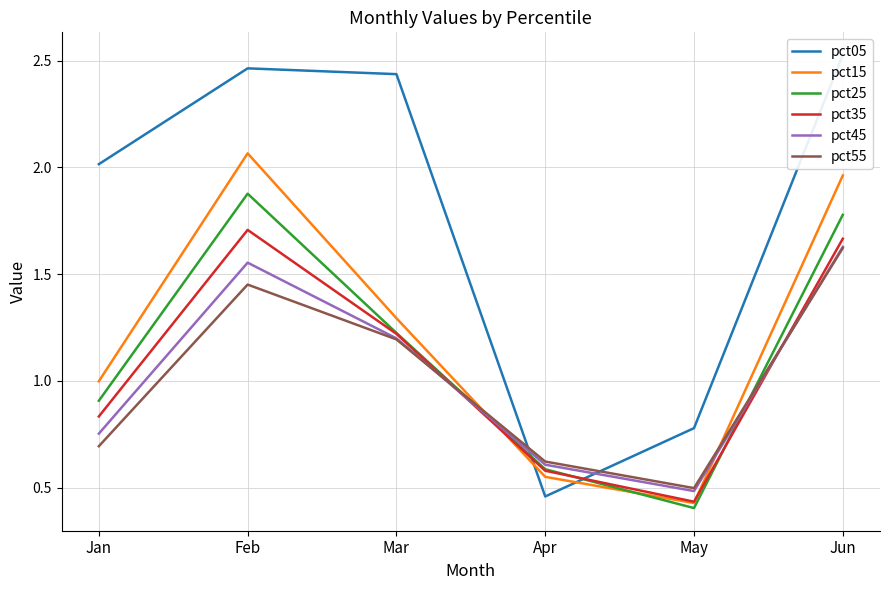

How many values in the pct15 series are below 1?

3